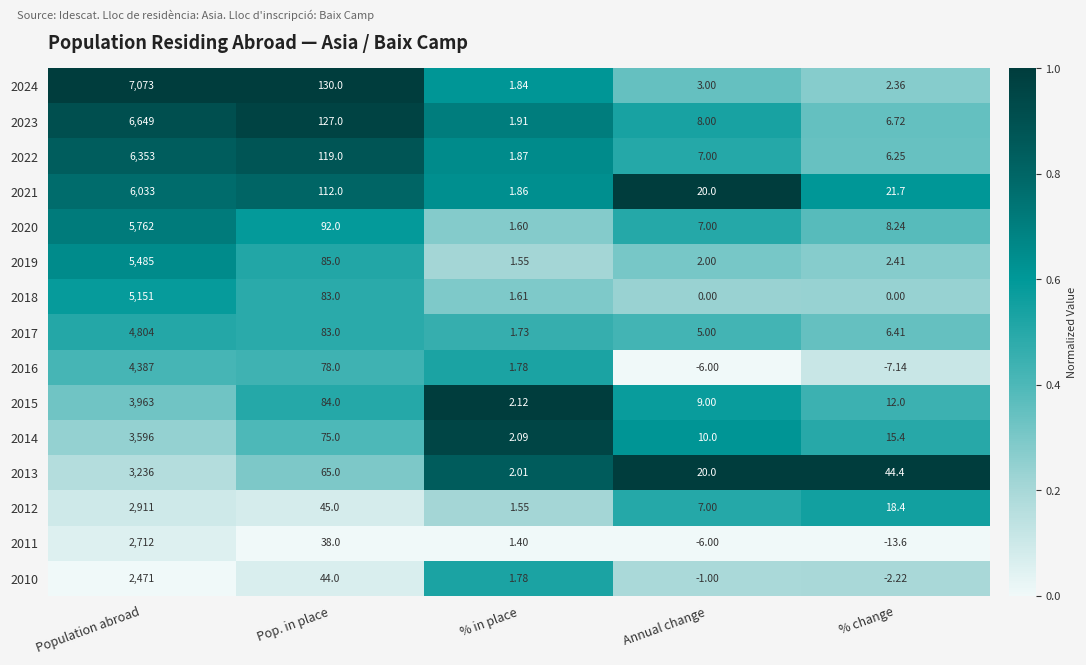

Which series changed the most between Population abroad and % change?

2024